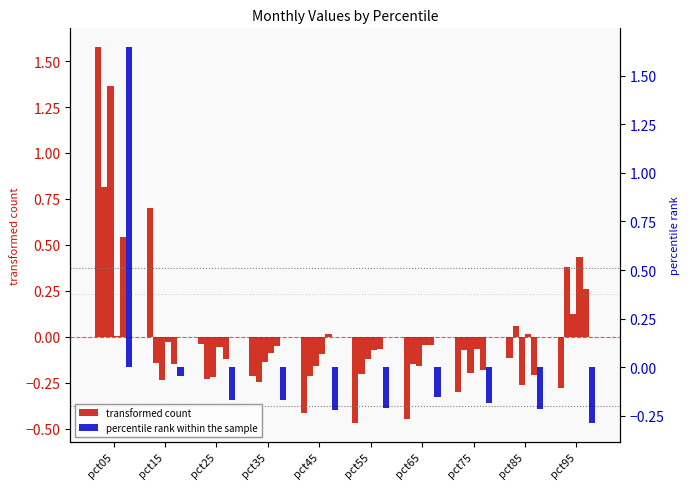

How many data points does each series have?

10